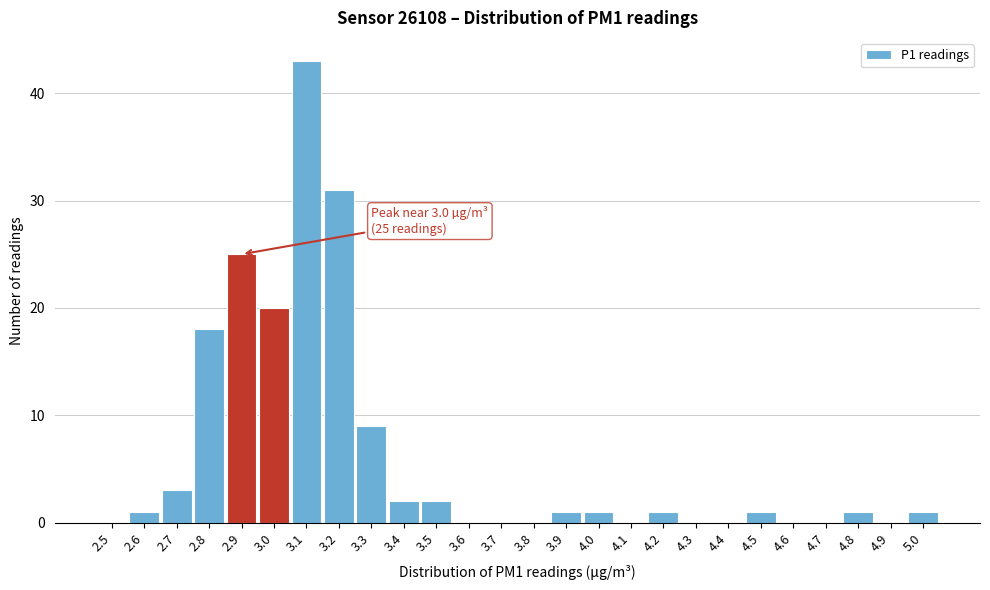

Reading right to left, extract all data points from this chart.

5.0=1	4.9=0	4.8=1	4.7=0	4.6=0	4.5=1	4.4=0	4.3=0	4.2=1	4.1=0	4.0=1	3.9=1	3.8=0	3.7=0	3.6=0	3.5=2	3.4=2	3.3=9	3.2=31	3.1=43	3.0=20	2.9=25	2.8=18	2.7=3	2.6=1	2.5=0